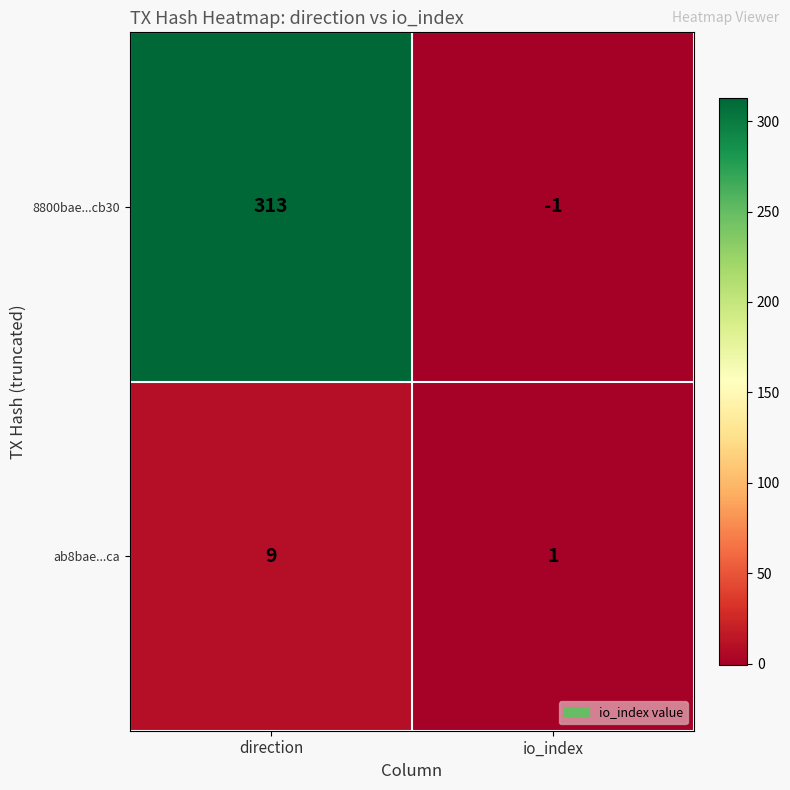

At which category does the chart reach its minimum across all series?

io_index